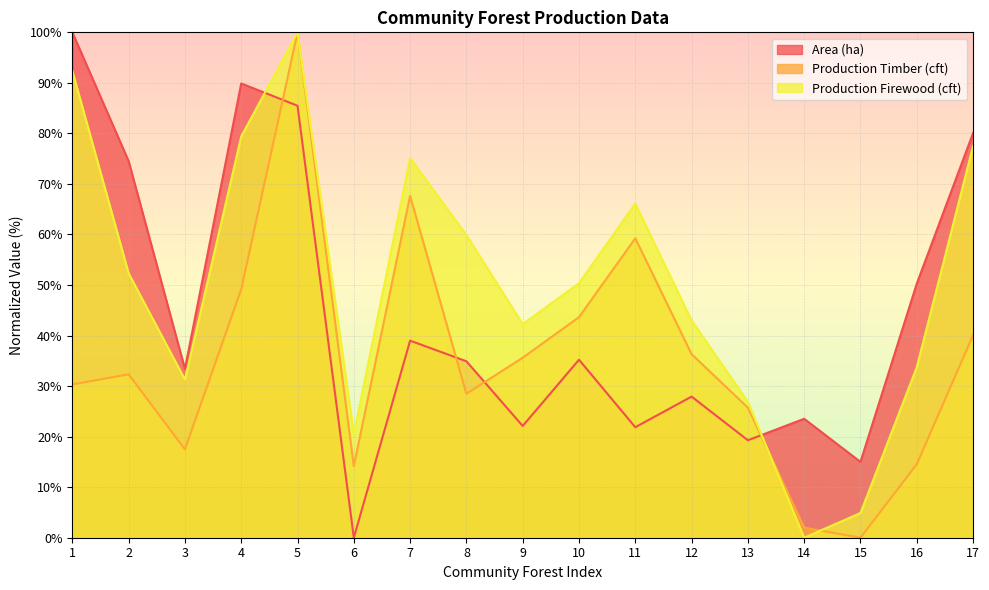

How many lines are shown in the chart?

3